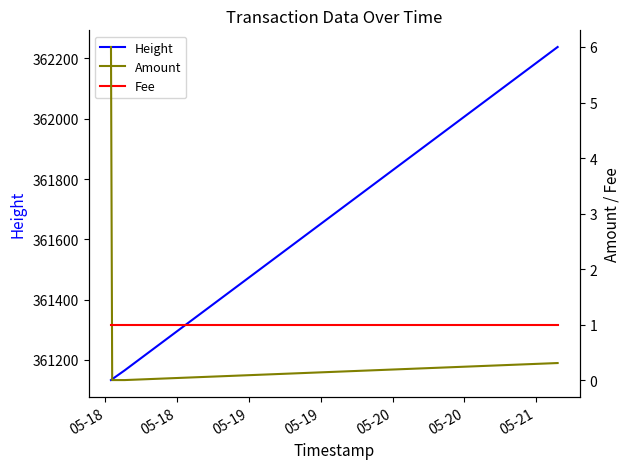

What is the minimum value for Height?

361133